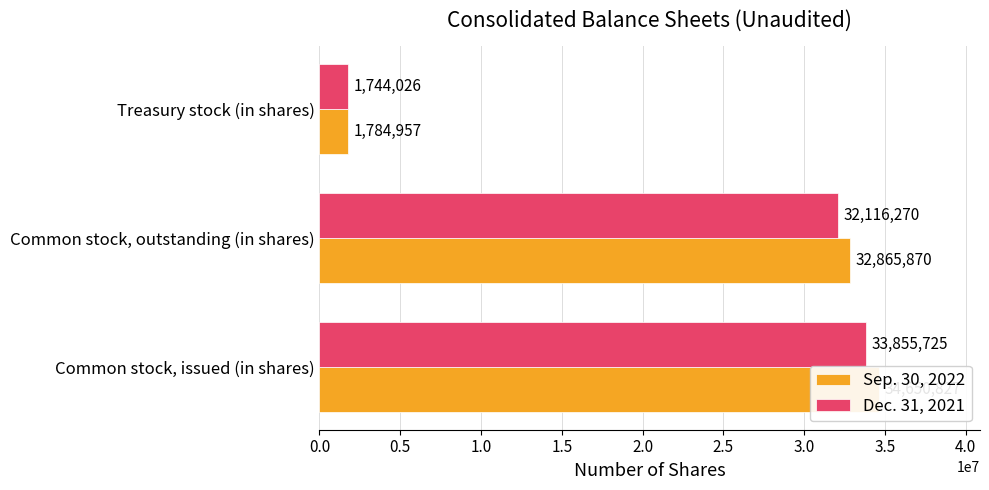

Rank the series by their maximum value, from lowest to highest.

Dec. 31, 2021, Sep. 30, 2022